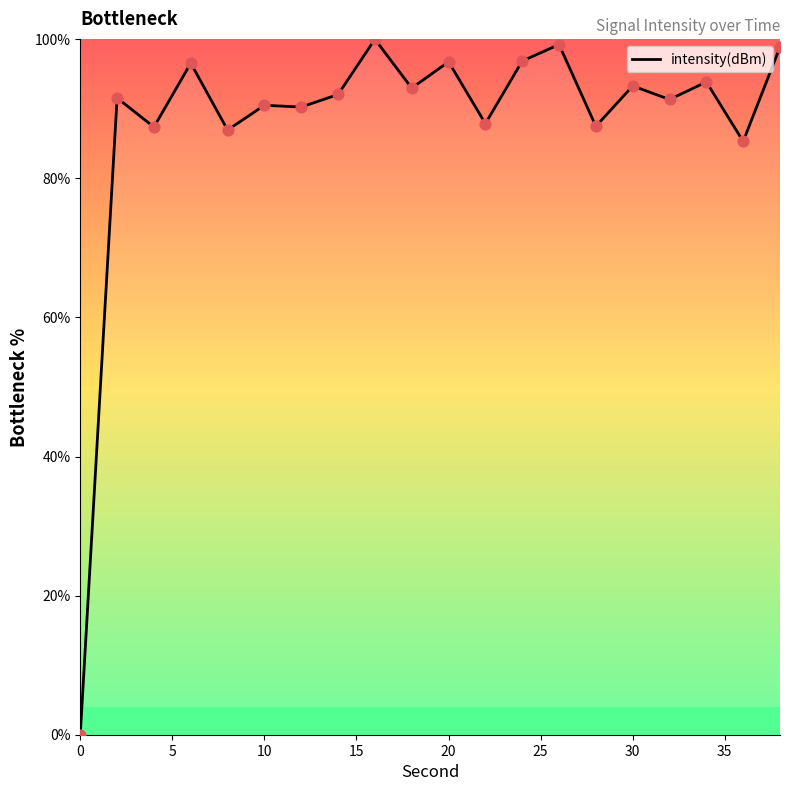

What is the difference between the maximum and minimum values?

100.0